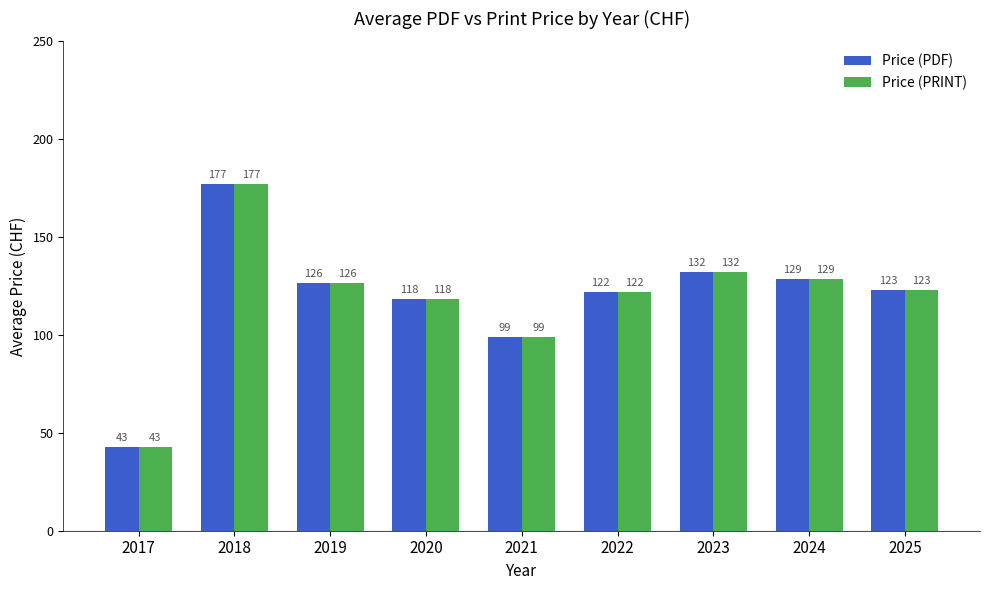

Where does the Price (PRINT) series first go above 122?

2018